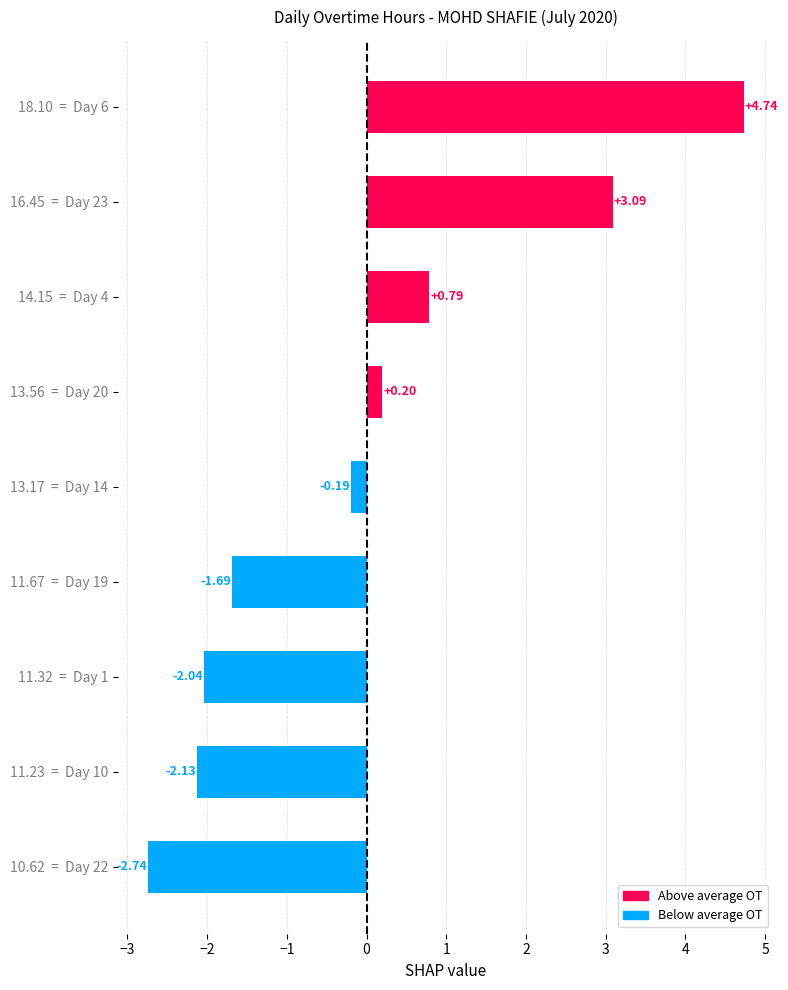

What is the sum of the values at 16.45  =  Day 23 and 10.62  =  Day 22?

0.3